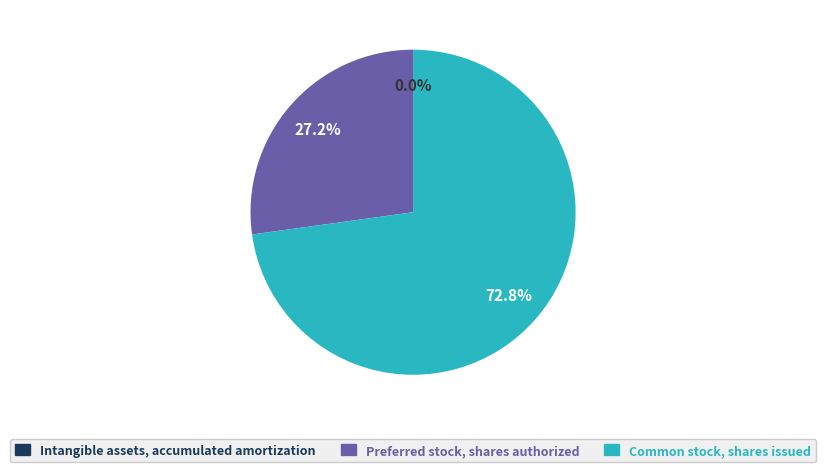

Is there a majority slice in this chart?

Yes